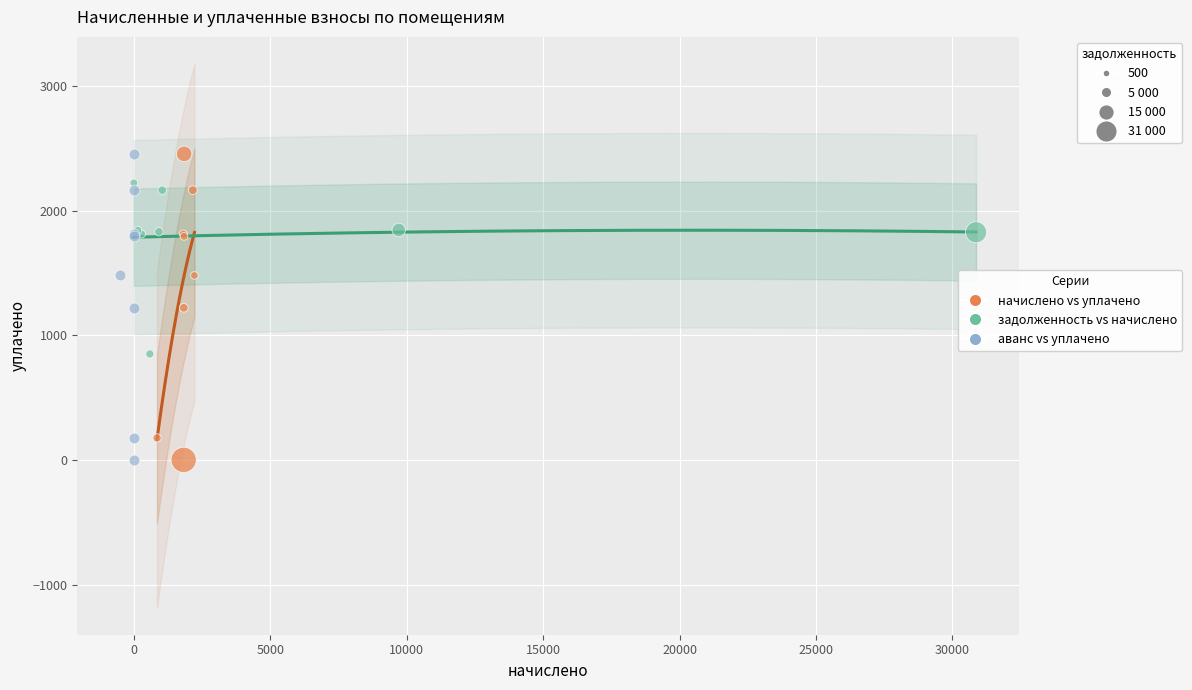

What are all the series names shown in the legend?

начислено vs уплачено, задолженность vs начислено, аванс vs уплачено